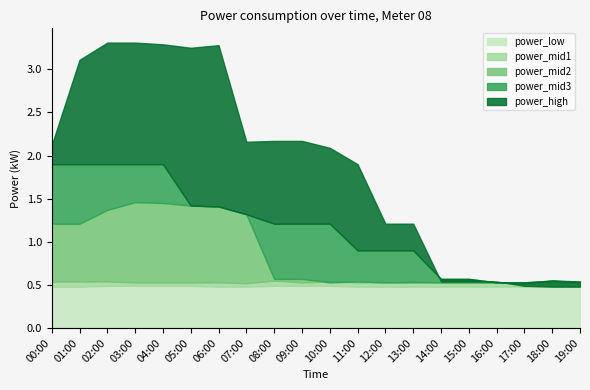

The power_mid3 series shows 3.1 at 02:00. True or false?

False